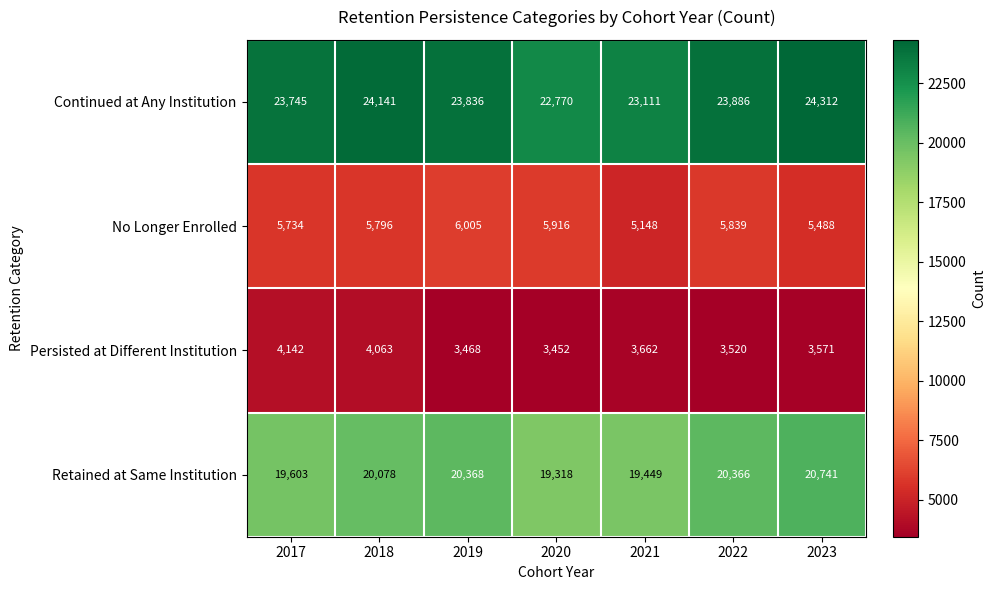

Reading left to right, extract all data points from this chart.

Continued at Any Institution: 2017=23745	2018=24141	2019=23836	2020=22770	2021=23111	2022=23886	2023=24312
No Longer Enrolled: 2017=5734	2018=5796	2019=6005	2020=5916	2021=5148	2022=5839	2023=5488
Persisted at Different Institution: 2017=4142	2018=4063	2019=3468	2020=3452	2021=3662	2022=3520	2023=3571
Retained at Same Institution: 2017=19603	2018=20078	2019=20368	2020=19318	2021=19449	2022=20366	2023=20741